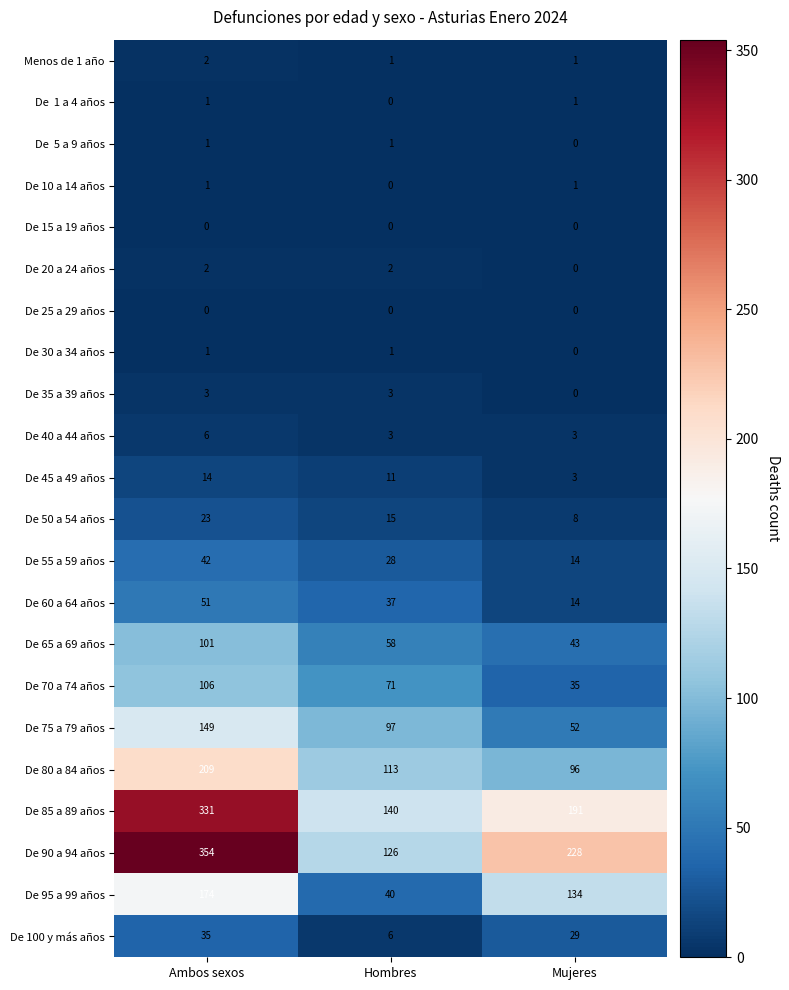

What is the approximate value of De 50 a 54 años at Mujeres?

8